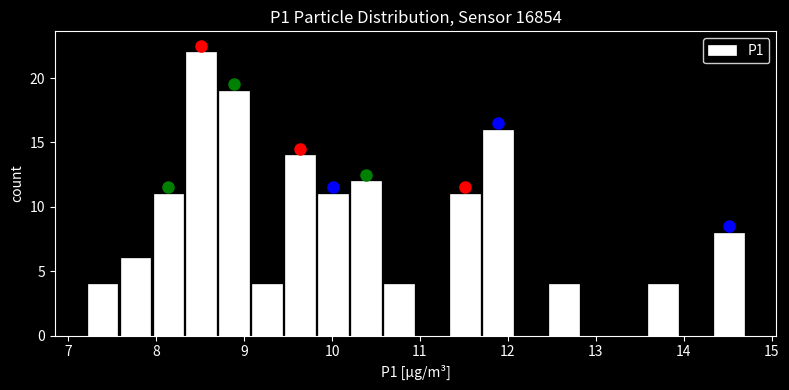

Around what value on the x-axis is the tallest bar? Give the approximate position of its centre, as read against the axis.

8.5